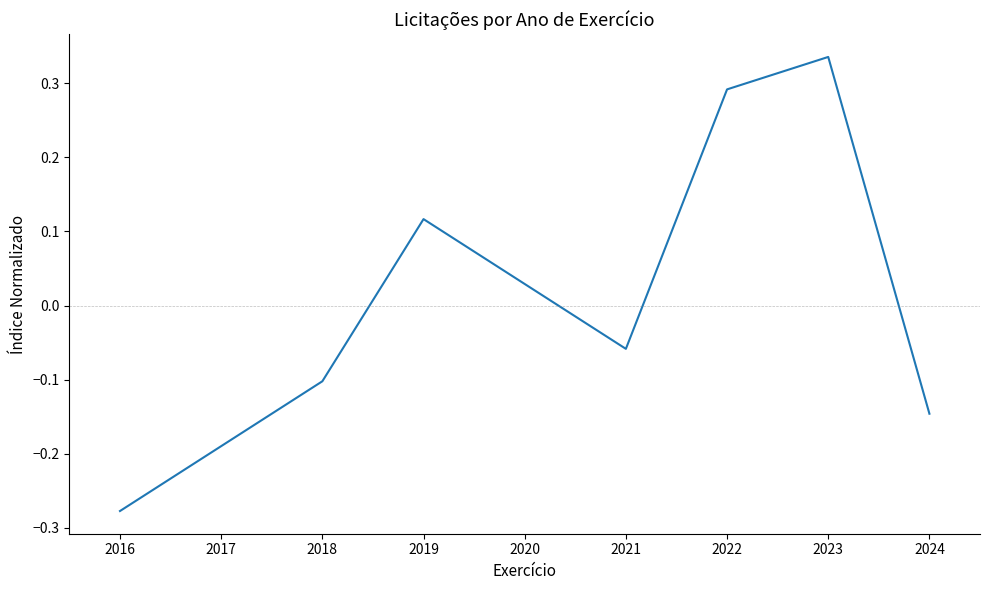

How many values are below zero?

5